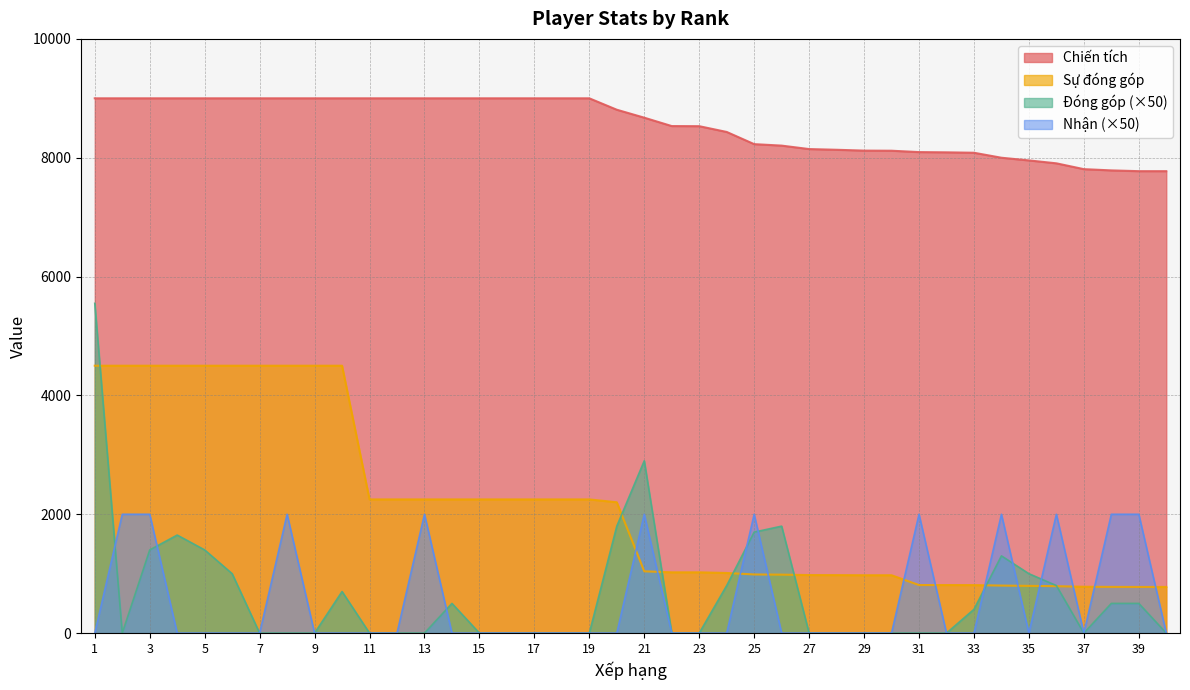

Where do Nhận and Sự đóng góp first cross each other?

20 and 21